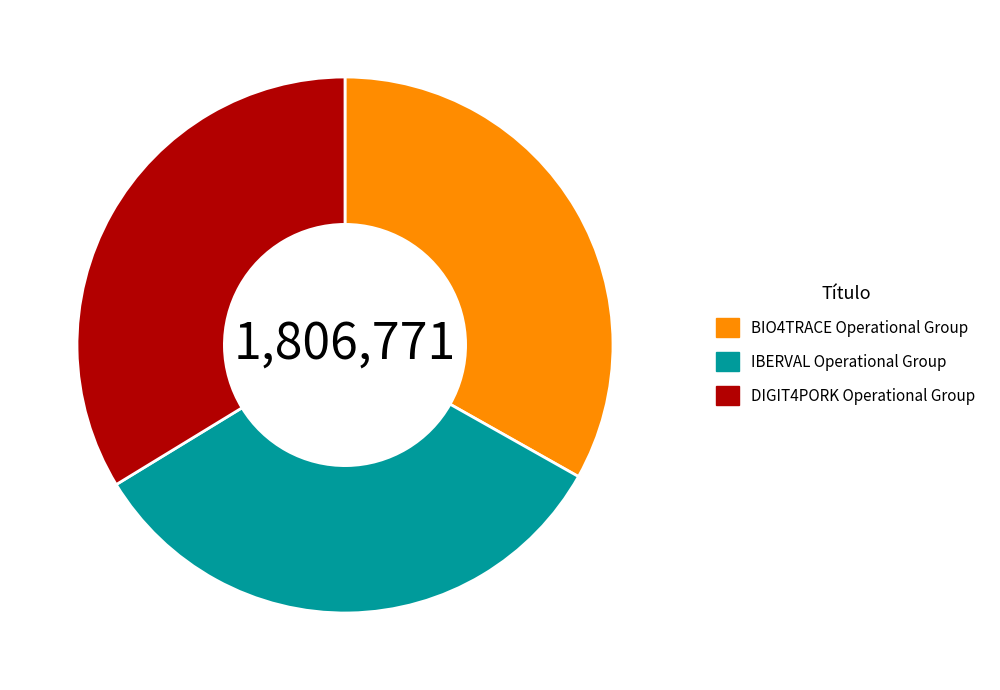

Is the sum of BIO4TRACE Operational Group and DIGIT4PORK Operational Group greater than half?

Yes